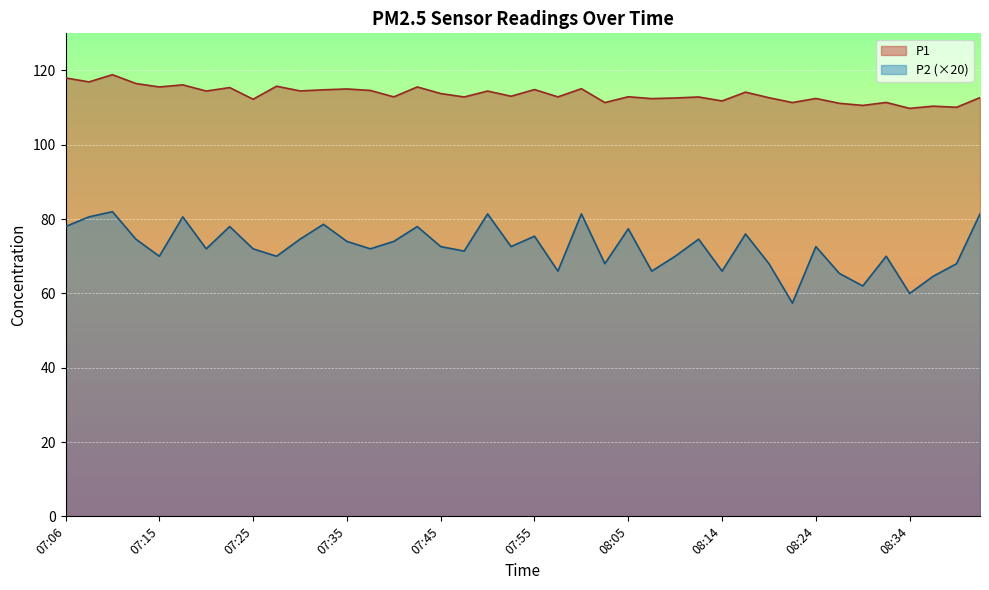

At how many categories does at least one series exceed 65?

40